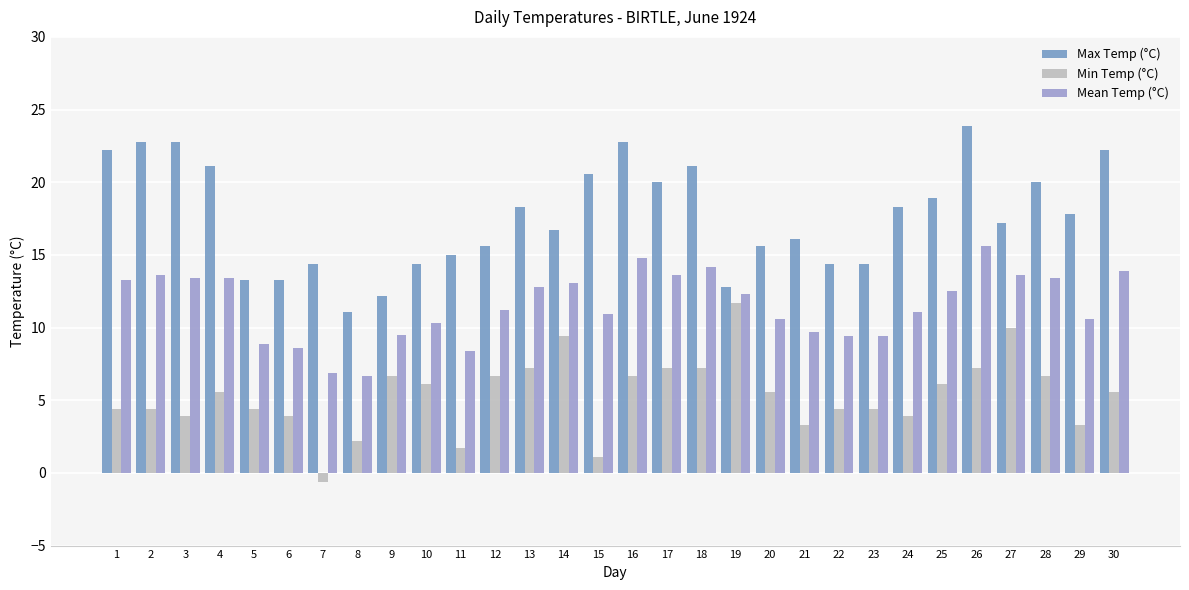

Which series has the widest spread of values?

Max Temp (°C)